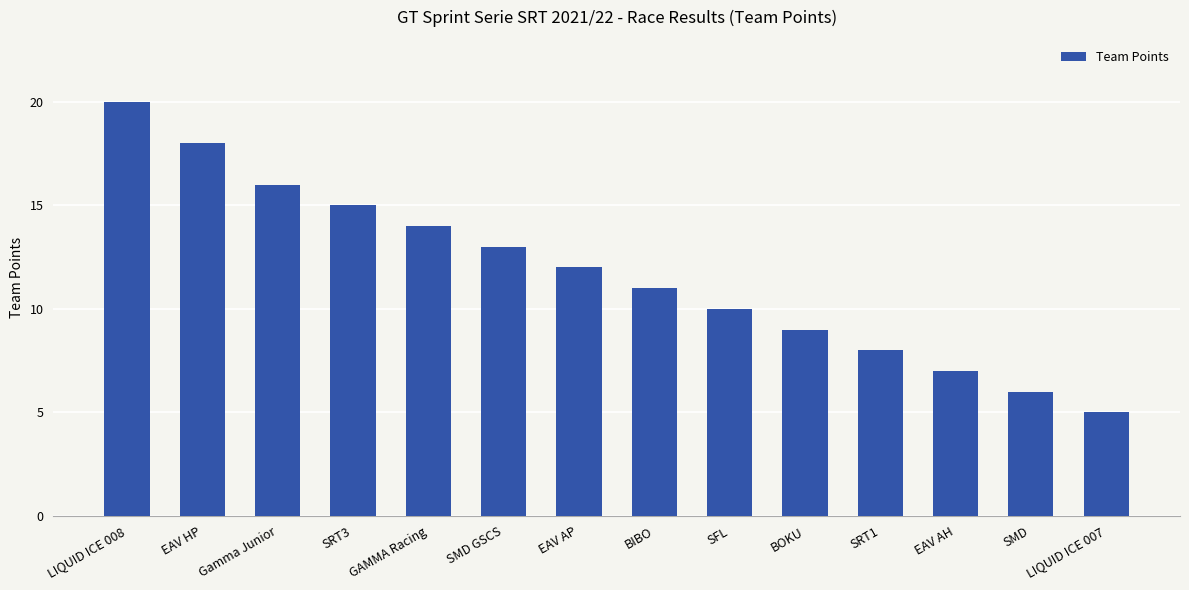

What is the value of the 14th bar from the left?

5